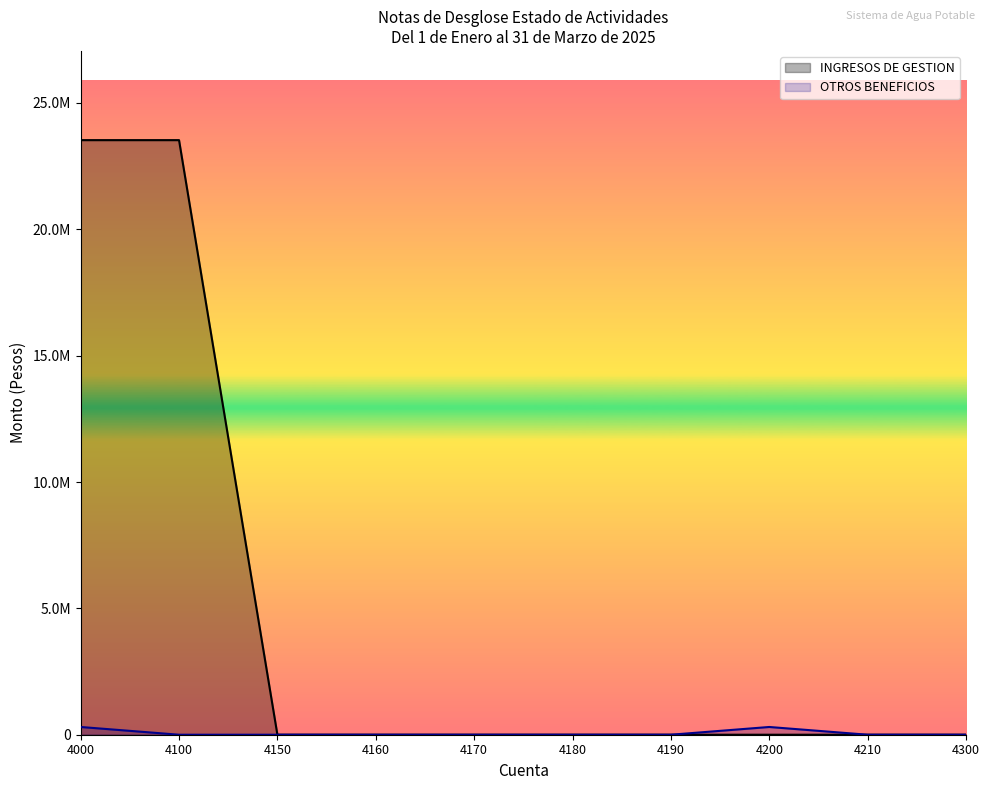

Is it true that INGRESOS DE GESTION equals 14111572.4 at 4210?

False